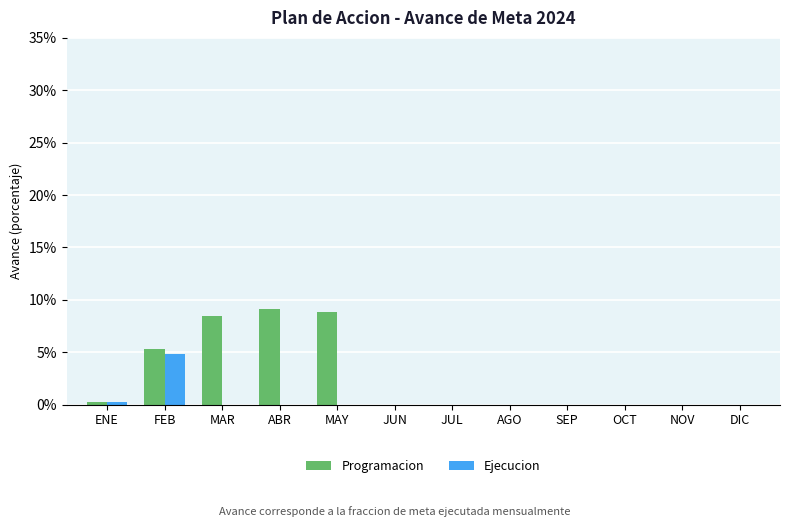

What is the sum of the Programacion values at ABR and OCT?

0.1